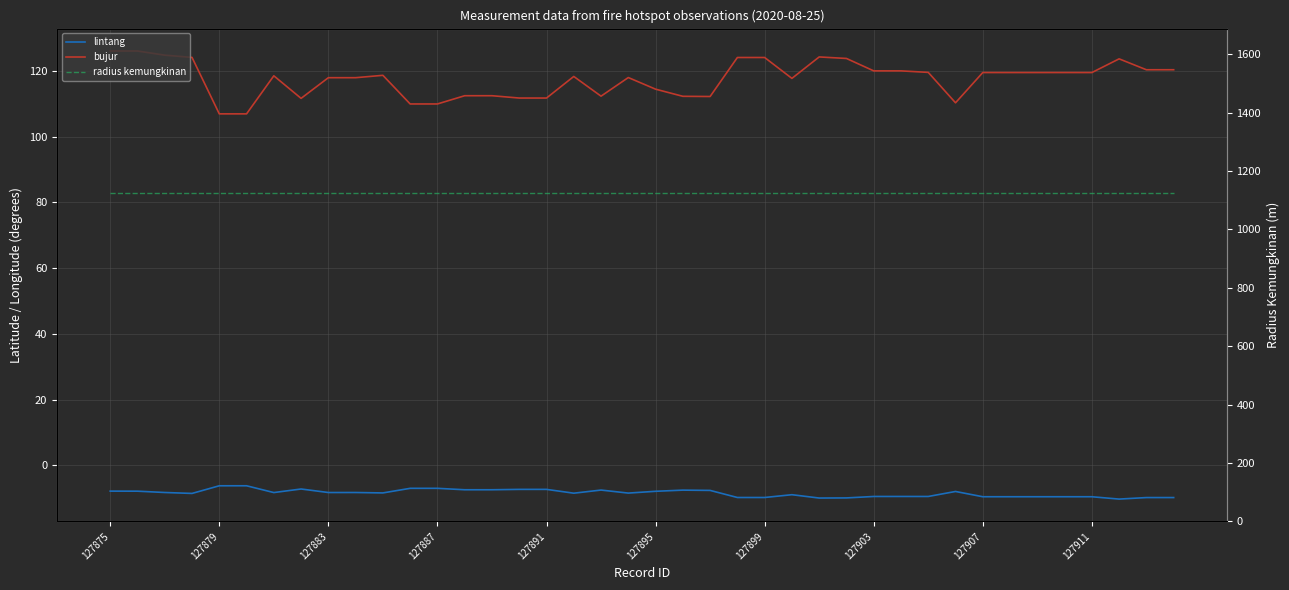

Reading right to left, list all the values displayed in this chart.

lintang: -9.8	-9.8	-10.2	-9.5	-9.5	-9.5	-9.5	-9.5	-7.9	-9.5	-9.5	-9.5	-9.9	-9.9	-8.9	-9.8	-9.8	-7.6	-7.5	-7.9	-8.4	-7.5	-8.5	-7.3	-7.3	-7.4	-7.4	-7.0	-7.0	-8.4	-8.2	-8.3	-7.2	-8.3	-6.2	-6.2	-8.5	-8.2	-7.8	-7.8
bujur: 120.4	120.4	123.7	119.5	119.5	119.5	119.5	119.5	110.3	119.6	120.0	120.0	123.8	124.3	117.7	124.1	124.1	112.2	112.3	114.5	118.0	112.3	118.3	111.8	111.8	112.5	112.5	110.0	110.0	118.7	117.9	117.9	111.7	118.5	106.9	106.9	124.1	124.8	126.1	126.1
radius kemungkinan: 1125.0	1125.0	1125.0	1125.0	1125.0	1125.0	1125.0	1125.0	1125.0	1125.0	1125.0	1125.0	1125.0	1125.0	1125.0	1125.0	1125.0	1125.0	1125.0	1125.0	1125.0	1125.0	1125.0	1125.0	1125.0	1125.0	1125.0	1125.0	1125.0	1125.0	1125.0	1125.0	1125.0	1125.0	1125.0	1125.0	1125.0	1125.0	1125.0	1125.0